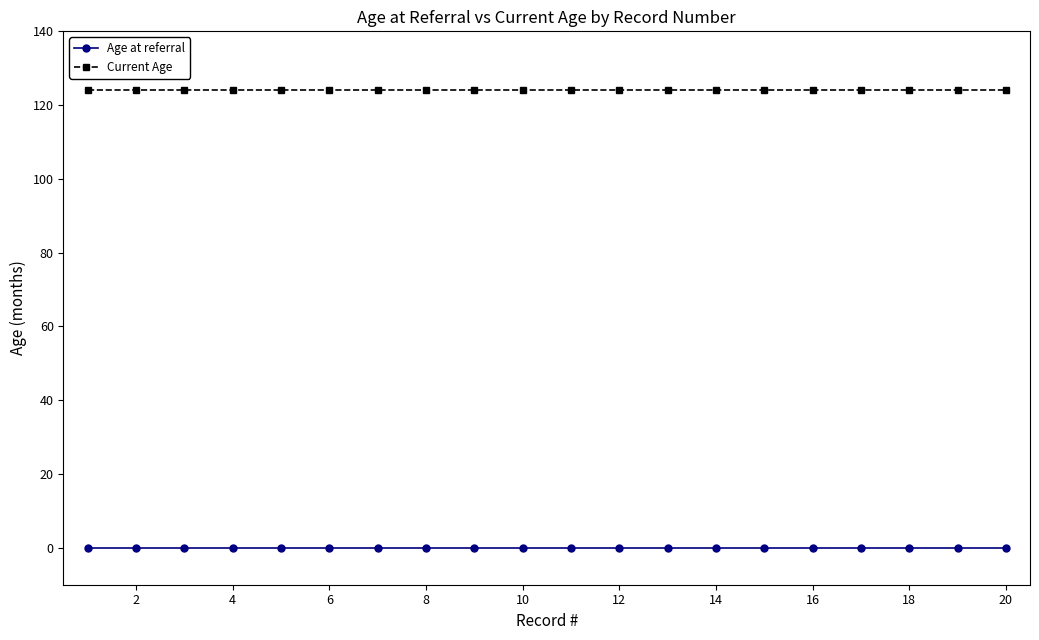

True or false: Age at referral and Current Age cross at least once.

False